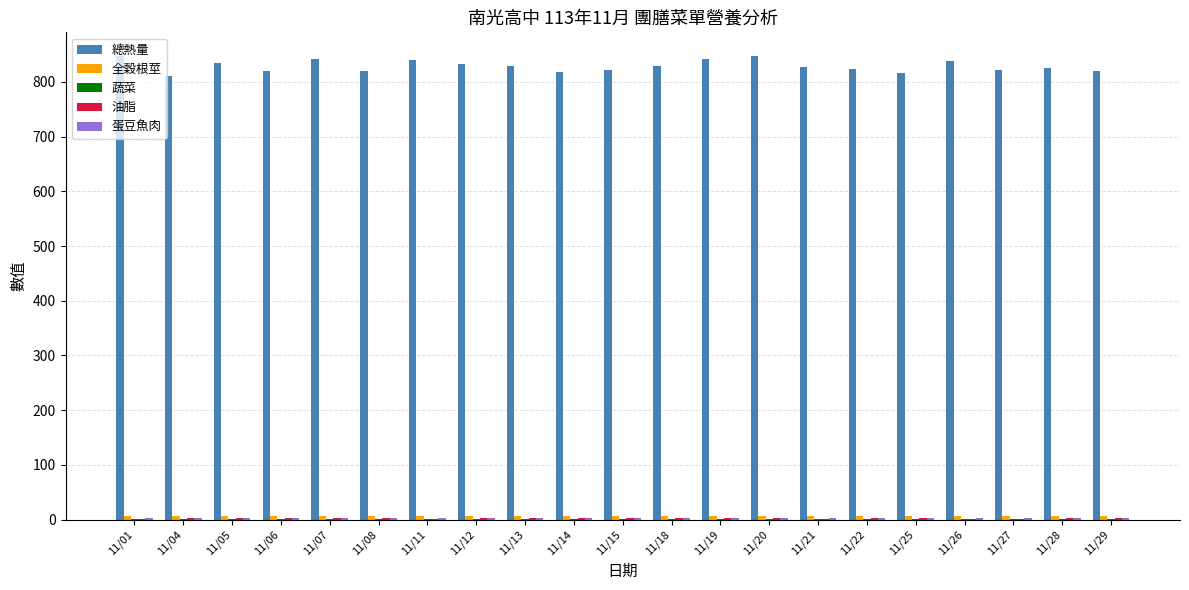

Which series has the largest total across all categories?

總熱量